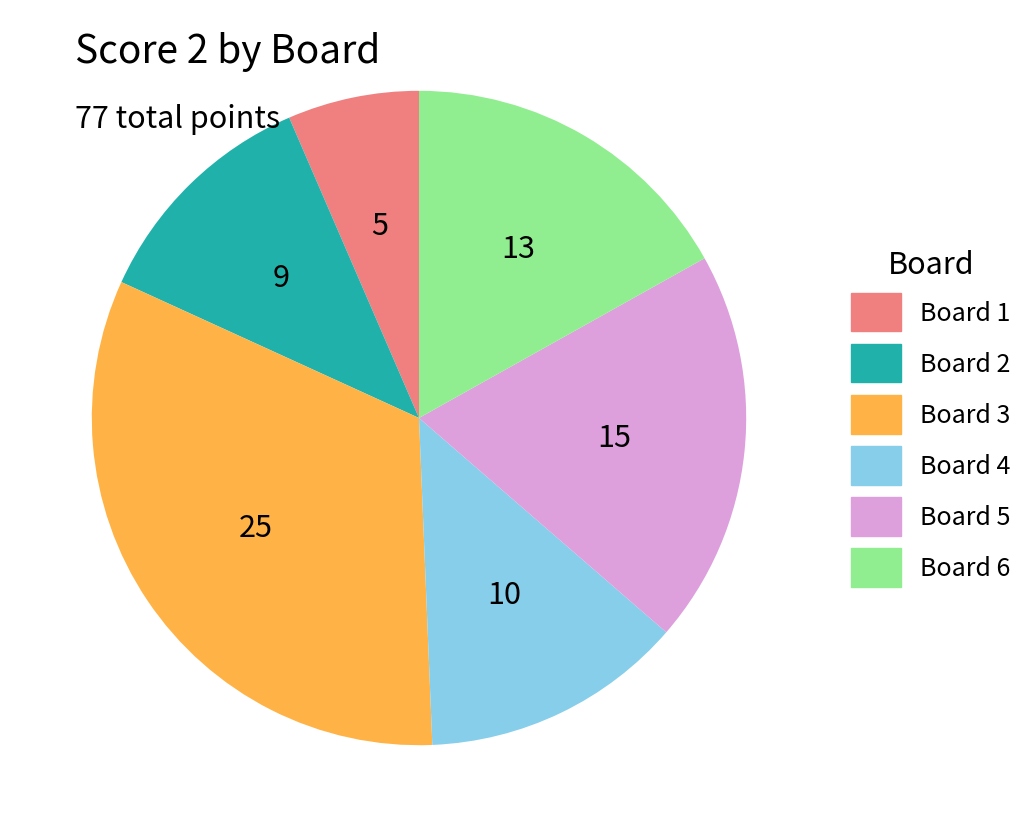

Does any single category account for the majority?

No